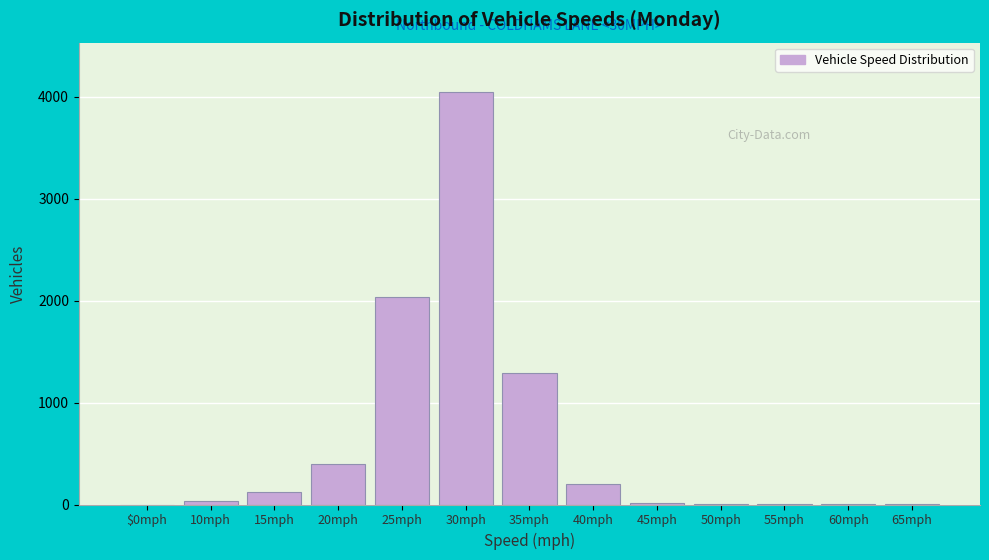

Which category has the highest value across all series?

30mph